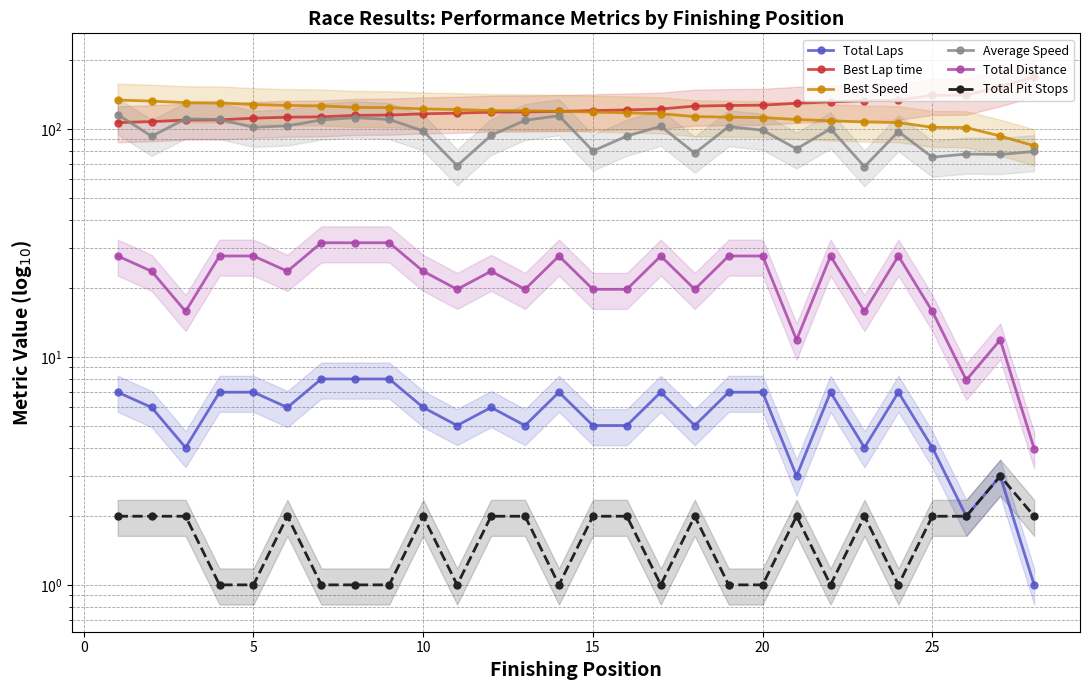

What is the spread (max minus min) of values at 10?

120.3